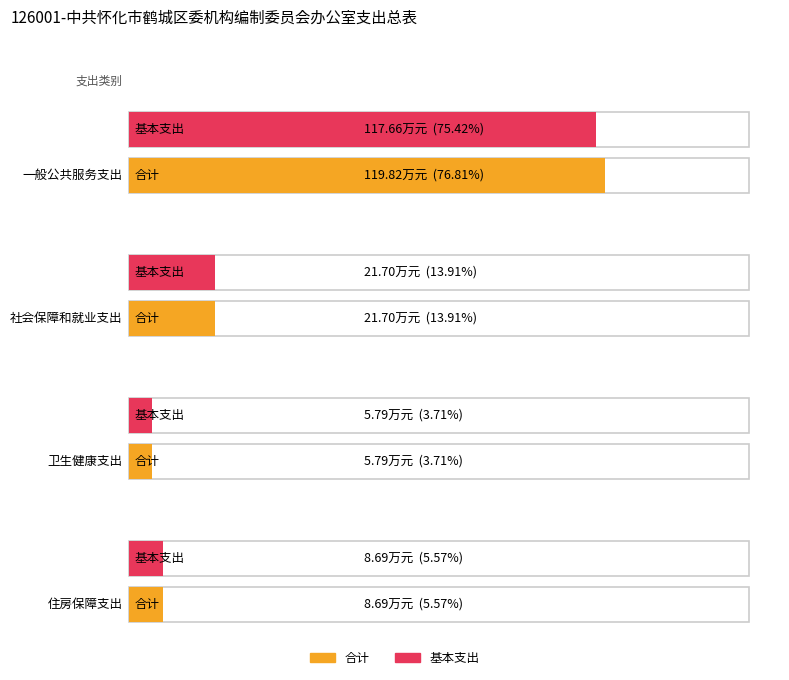

Read the 基本支出 value at 一般公共服务支出.

117.7